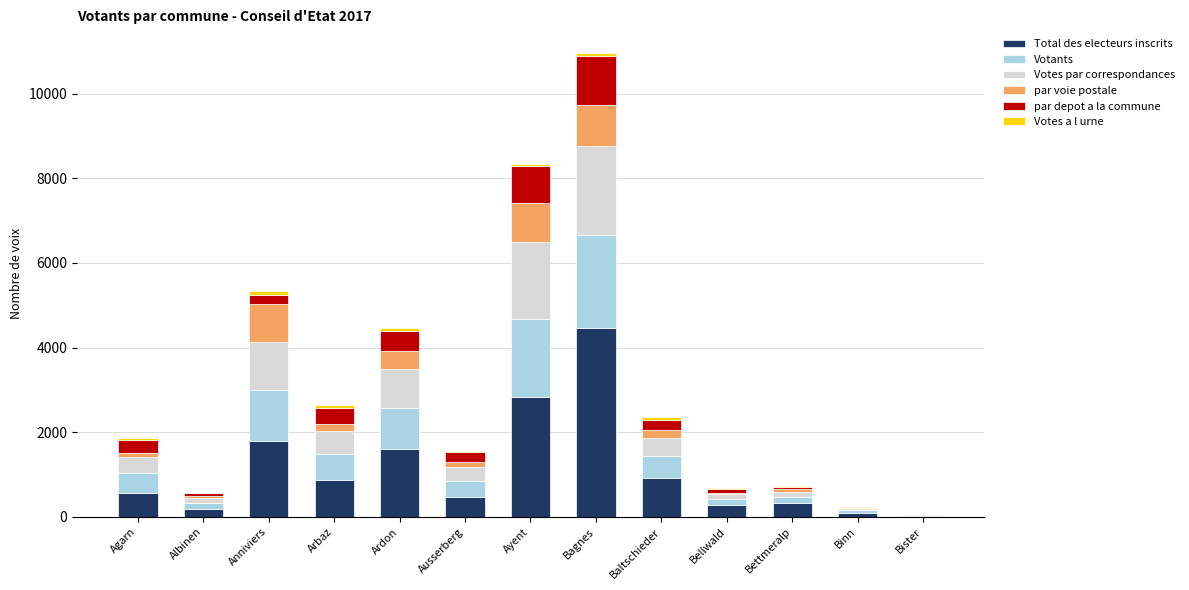

How many categories are shown in the chart?

13